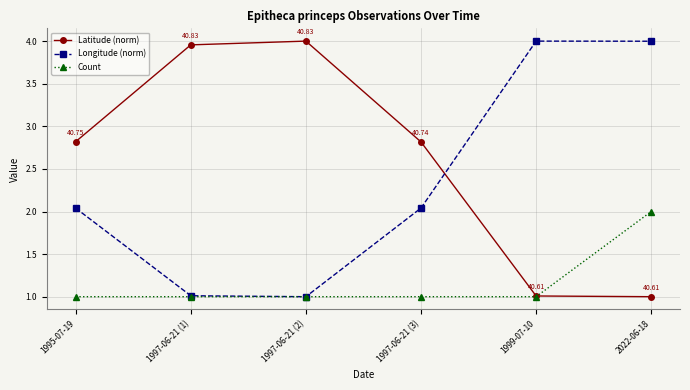

The Latitude (norm) series shows 1.0 at 2022-06-18. True or false?

True